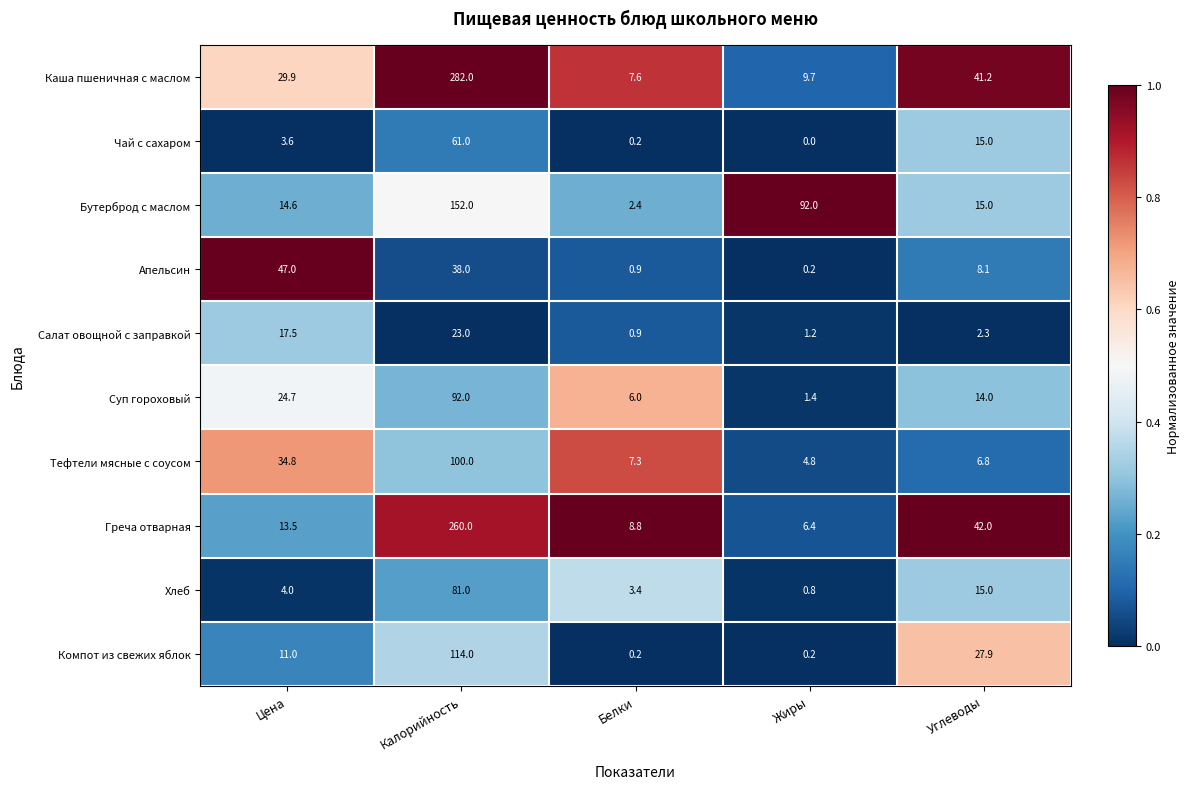

What is the maximum value shown in the chart?

282.0